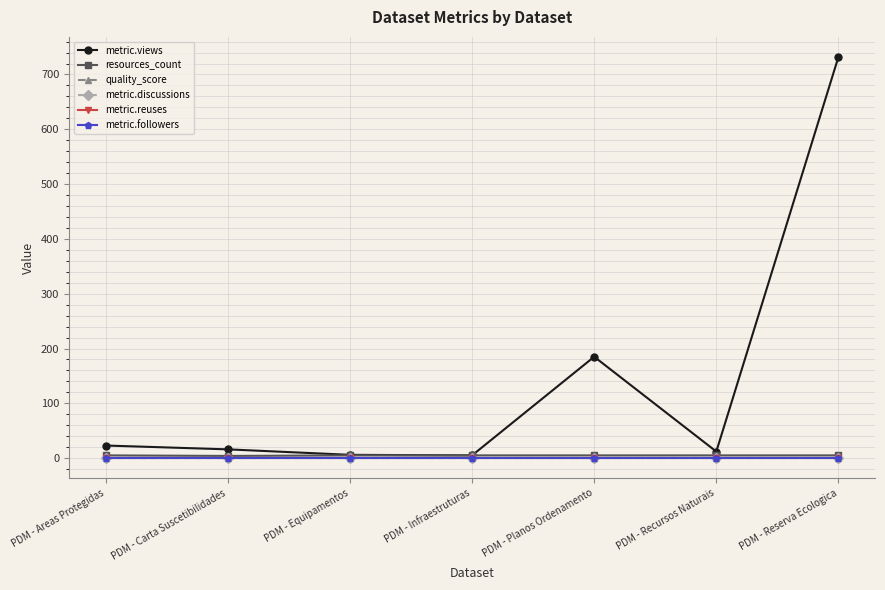

True or false: resources_count and metric.views cross at least once.

False